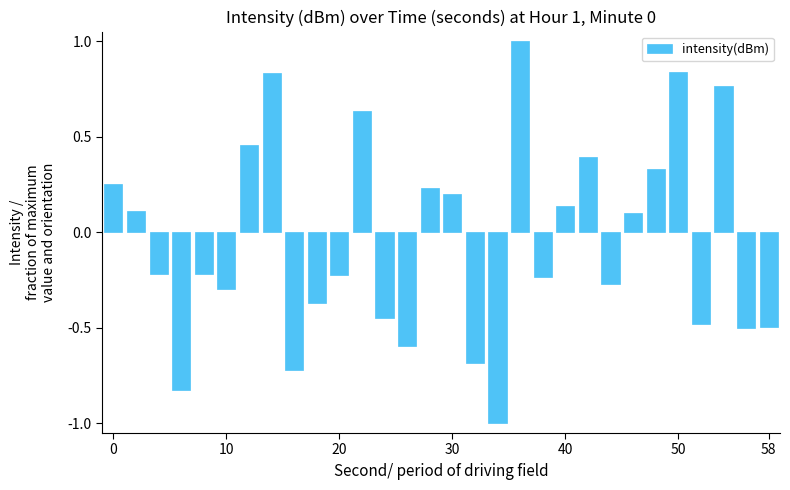

Count the number of data series in this chart.

1